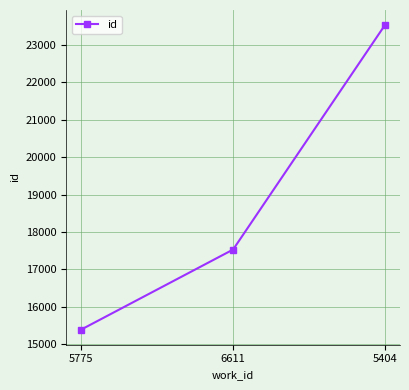

What is the sum of all values?

56446